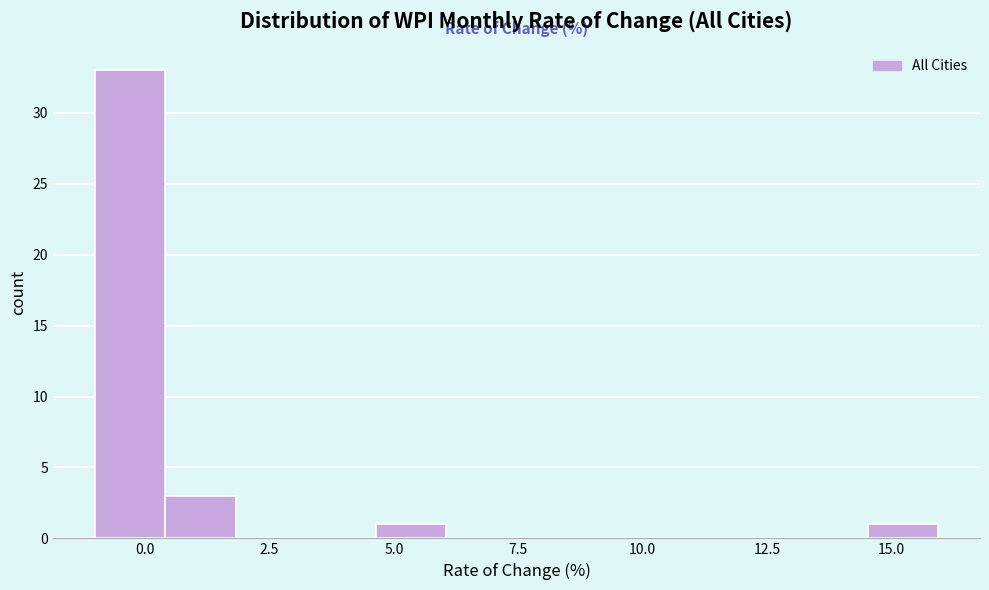

Read against the x-axis, roughly where is the centre of the tallest bar?

-0.5